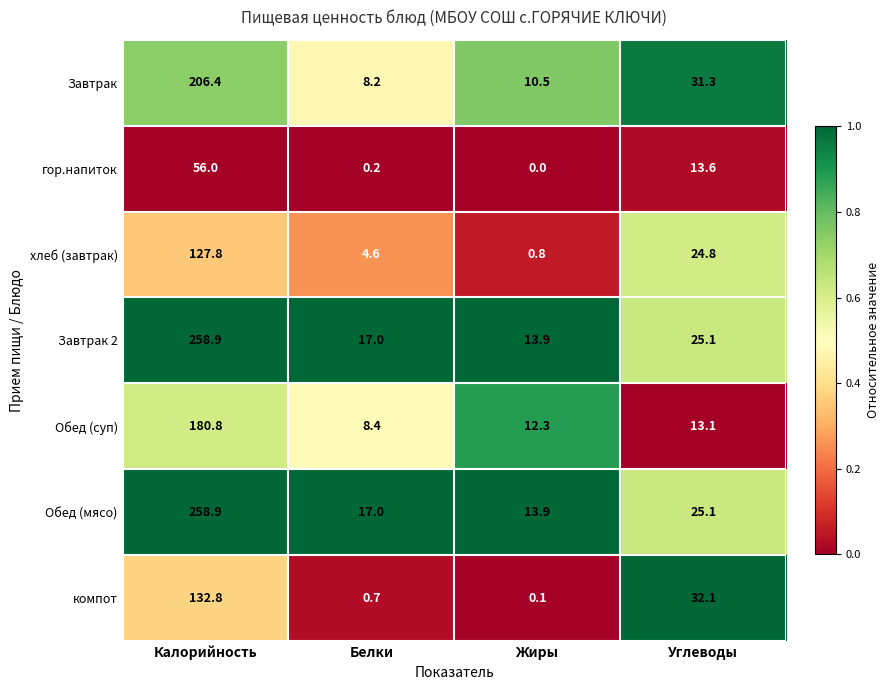

Reading left to right, list all the values displayed in this chart.

Завтрак: 206.4	8.2	10.5	31.3
гор.напиток: 56.0	0.2	0.0	13.6
хлеб (завтрак): 127.8	4.6	0.8	24.8
Завтрак 2: 258.9	17.0	13.9	25.1
Обед (суп): 180.8	8.4	12.3	13.1
Обед (мясо): 258.9	17.0	13.9	25.1
компот: 132.8	0.7	0.1	32.1